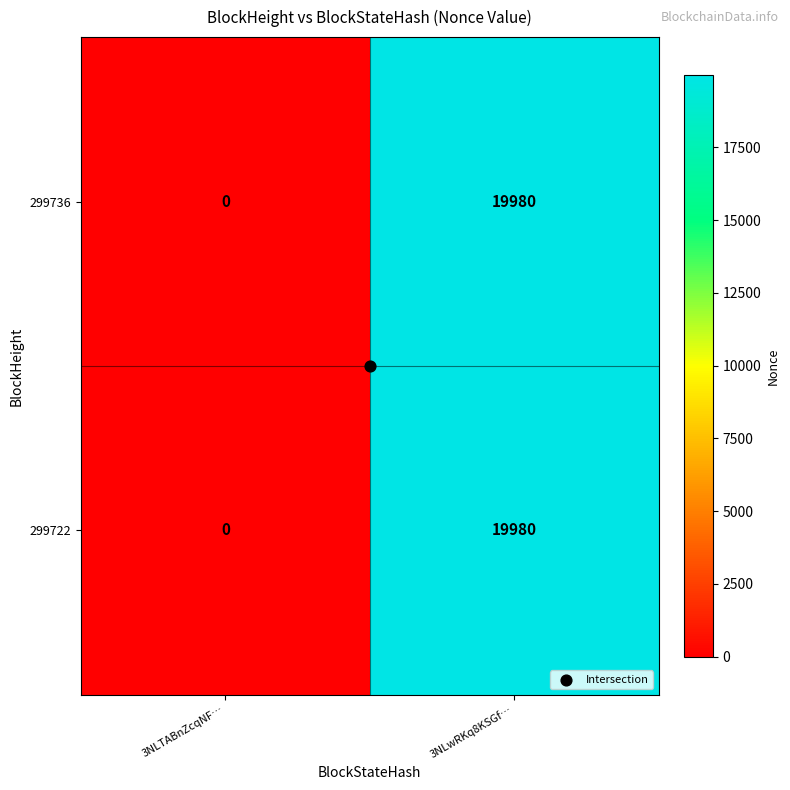

What is the difference between the maximum and minimum values in the 299722 series?

19980